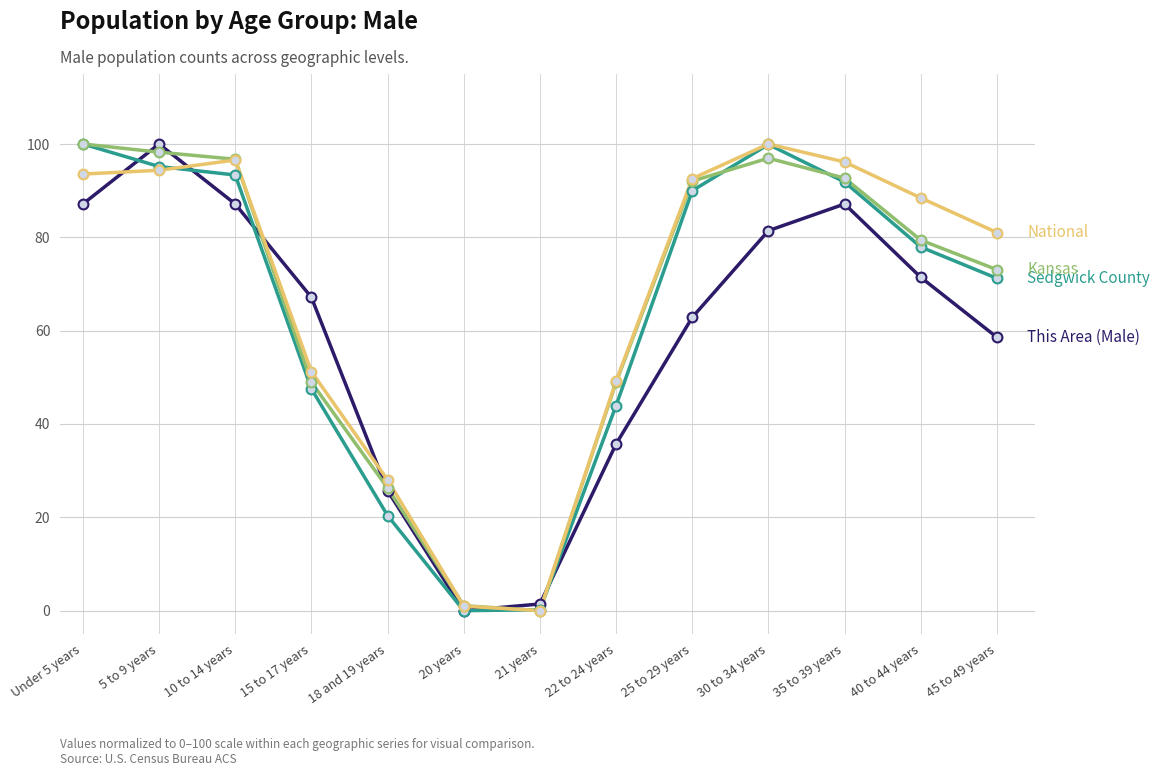

What is the difference between the highest and lowest values at 15 to 17 years?

19.6